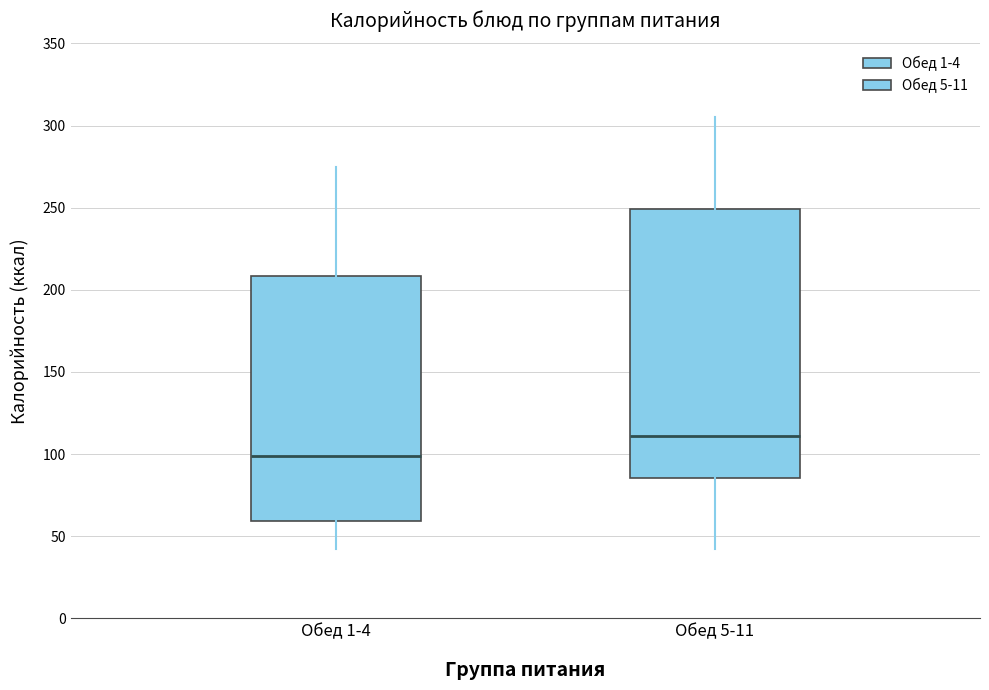

Reading left to right, transcribe this box plot: for each box, give where its median line is, the range the box spans, and where its two whiskers end, as read against the y-axis. The values are not printed on the chart, so give them approximately, as read against the axis.

Обед 1-4: median 100, box 60 to 210, whiskers 40 to 275
Обед 5-11: median 110, box 85 to 250, whiskers 40 to 305